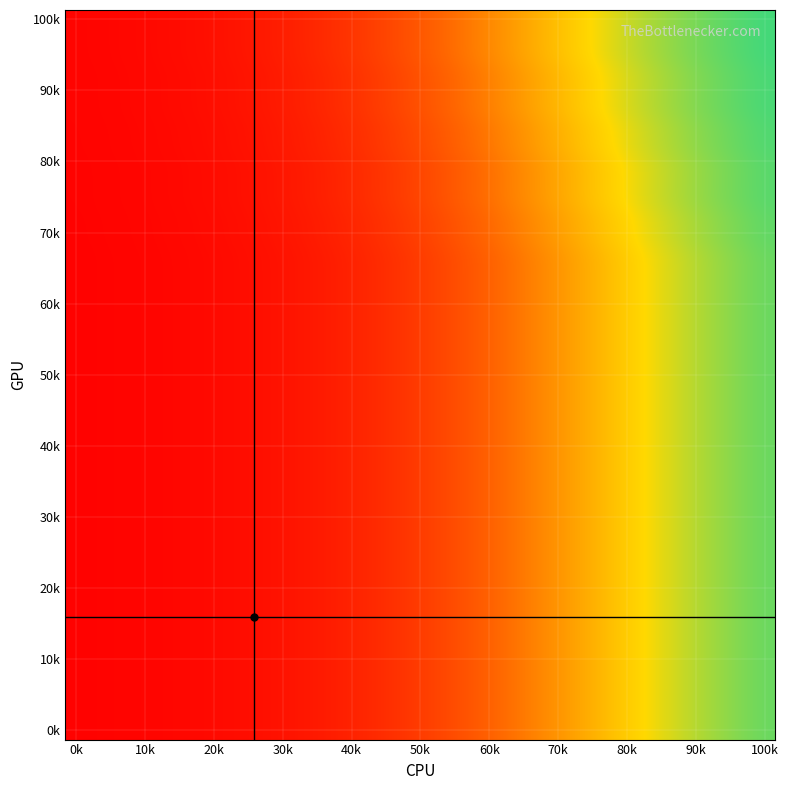

At which category does the chart reach its peak across all series?

100k